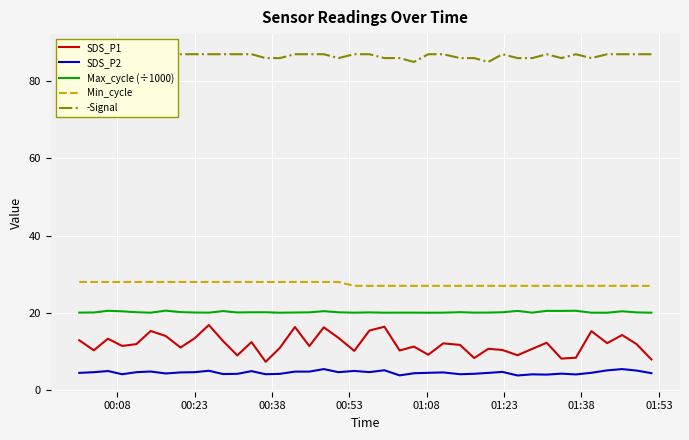

How many lines are shown in the chart?

5